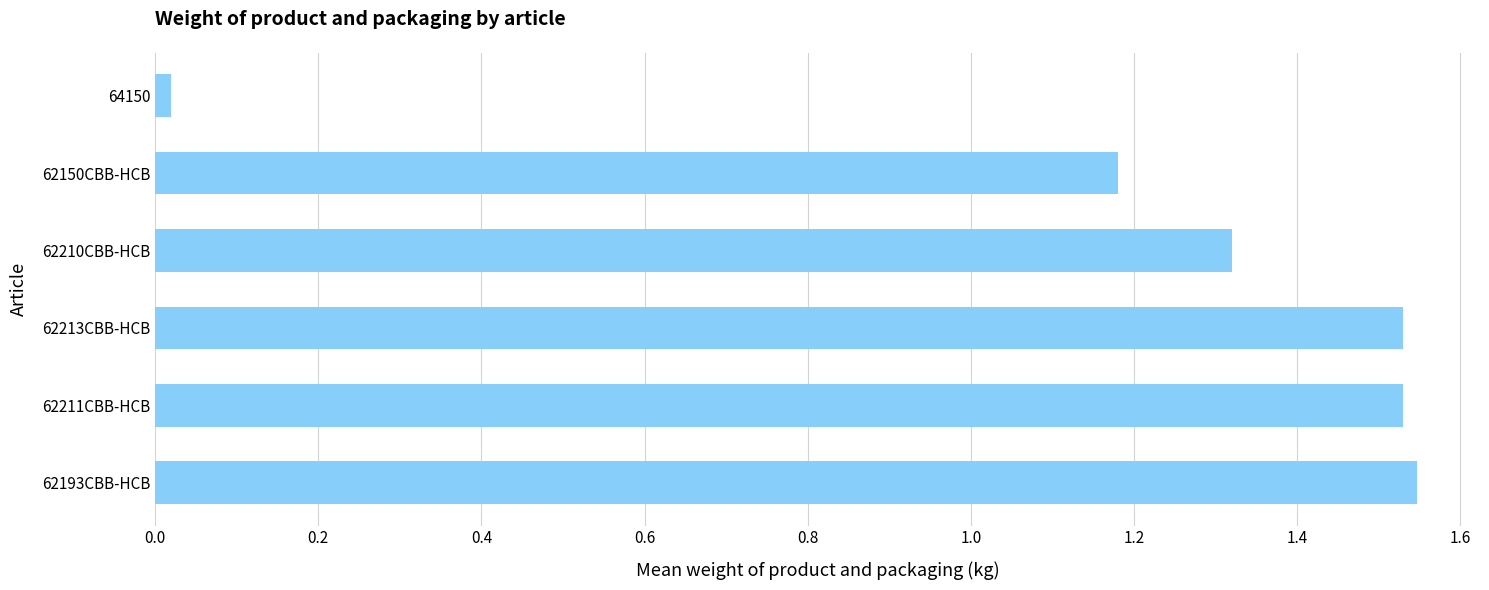

Which has a higher value, 62210CBB-HCB or 62150CBB-HCB?

62210CBB-HCB